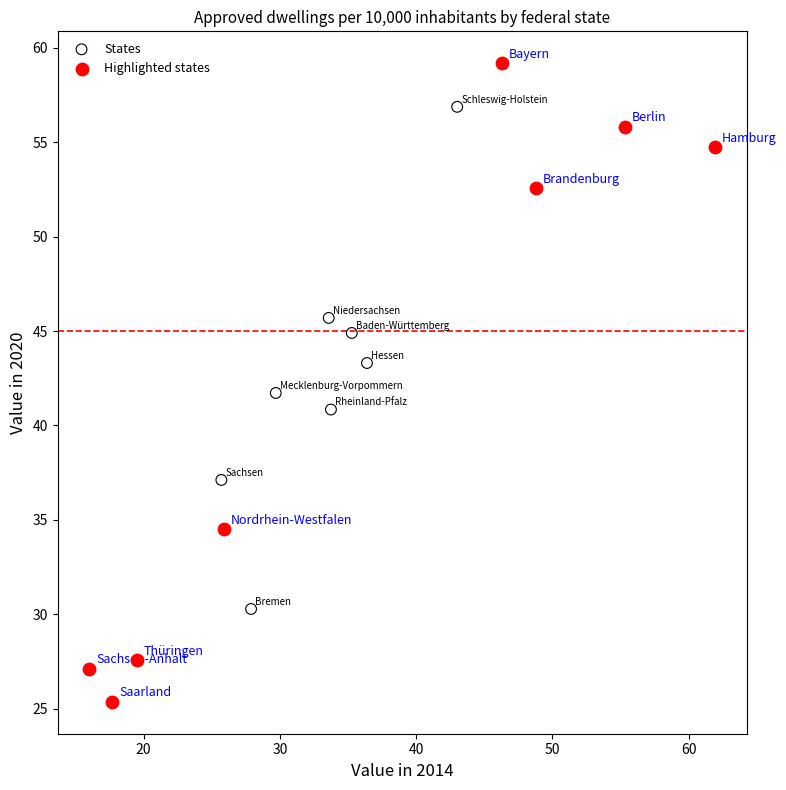

Which series contains the highest Y value?

Highlighted states